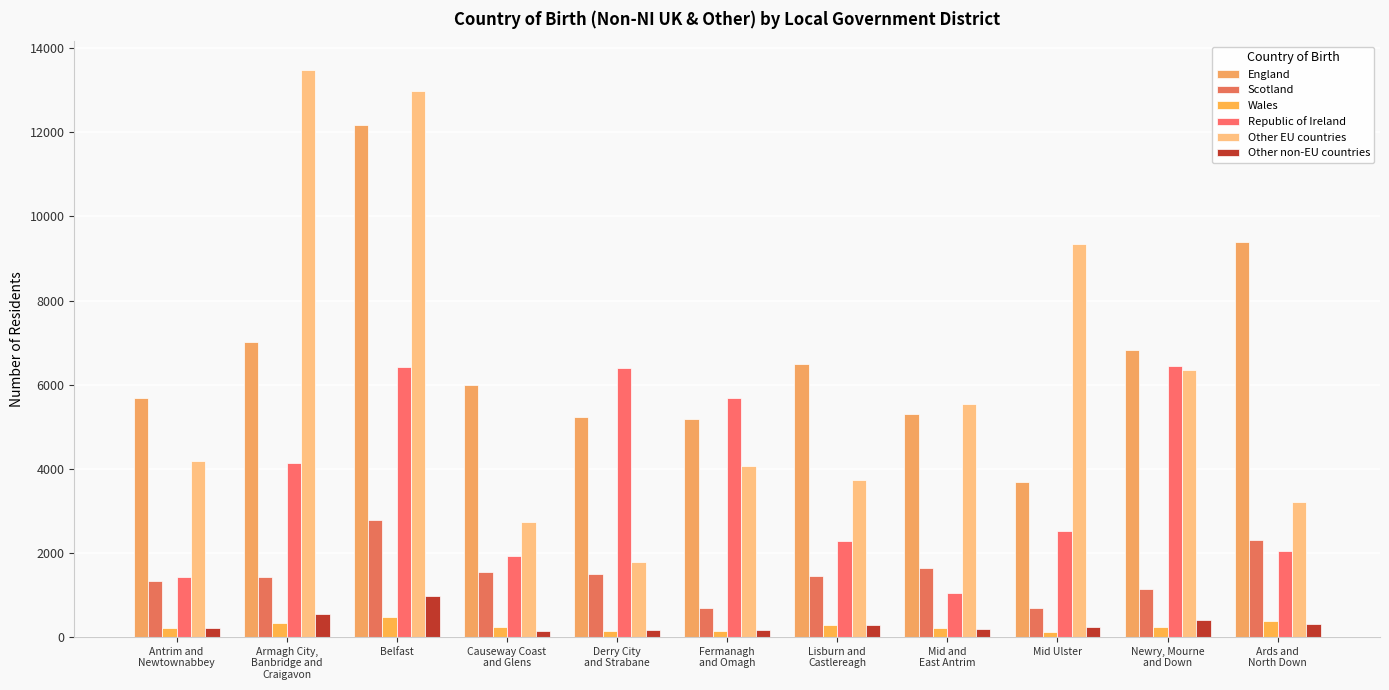

The value of England at Fermanagh
and Omagh is 2858. True or false?

False